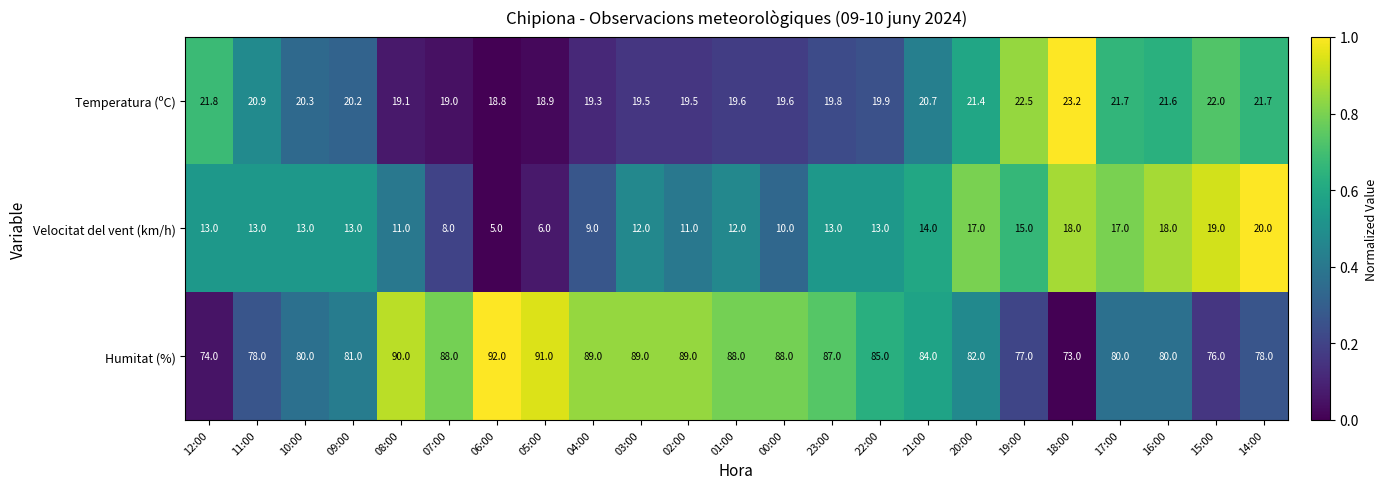

The Humitat (%) series shows 116.7 at 16:00. True or false?

False